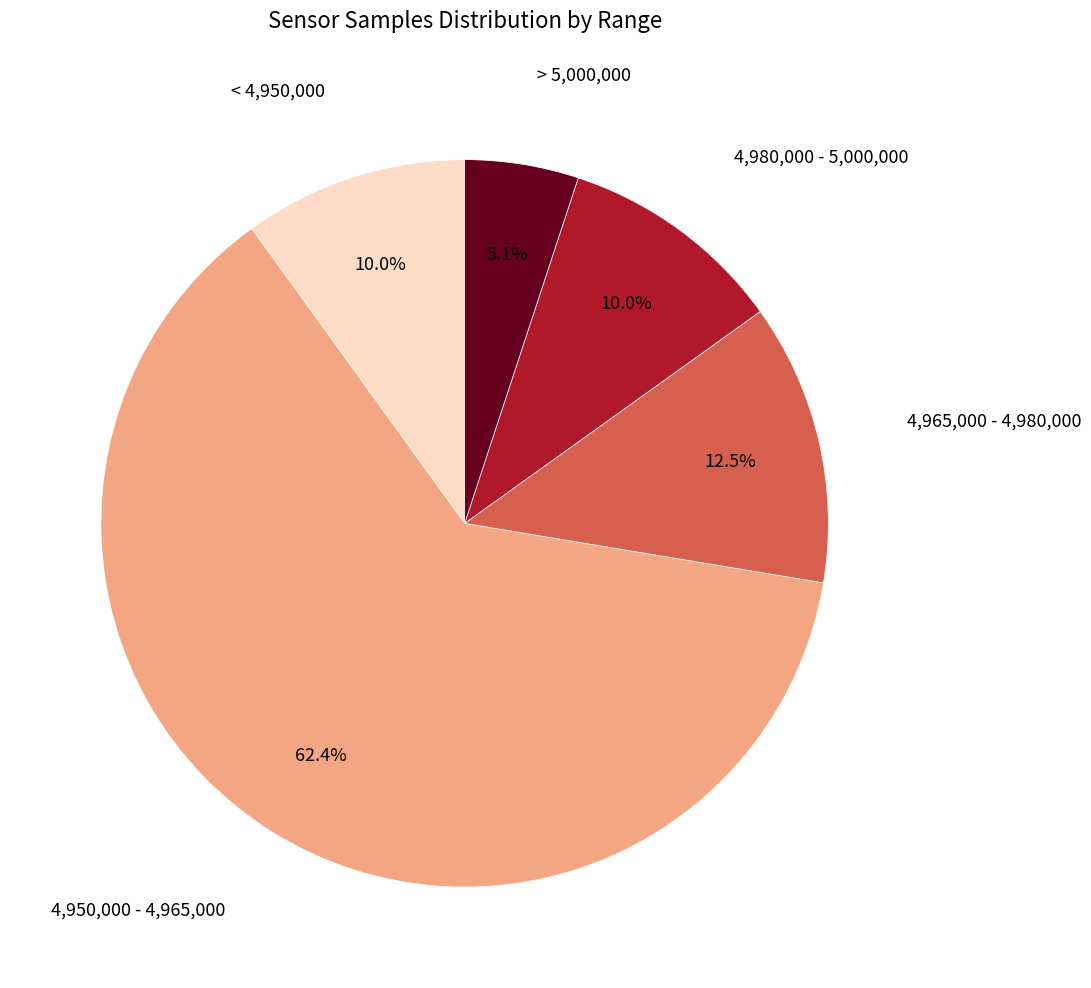

Is there any slice that represents more than half of the pie?

Yes